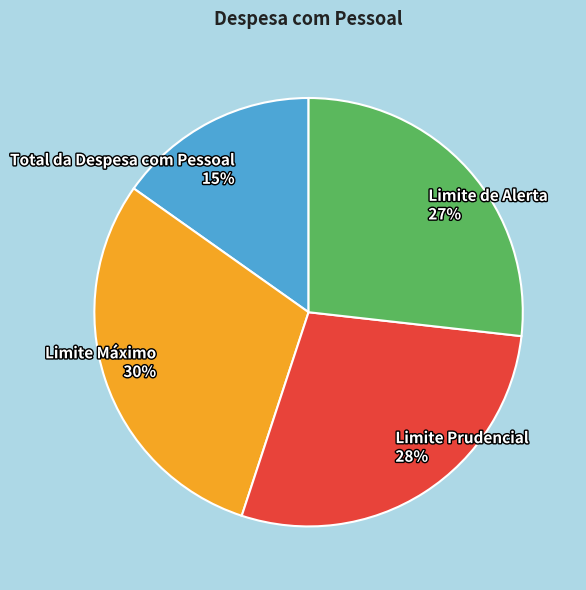

Which has a higher value, Limite Prudencial or Limite Máximo?

Limite Máximo